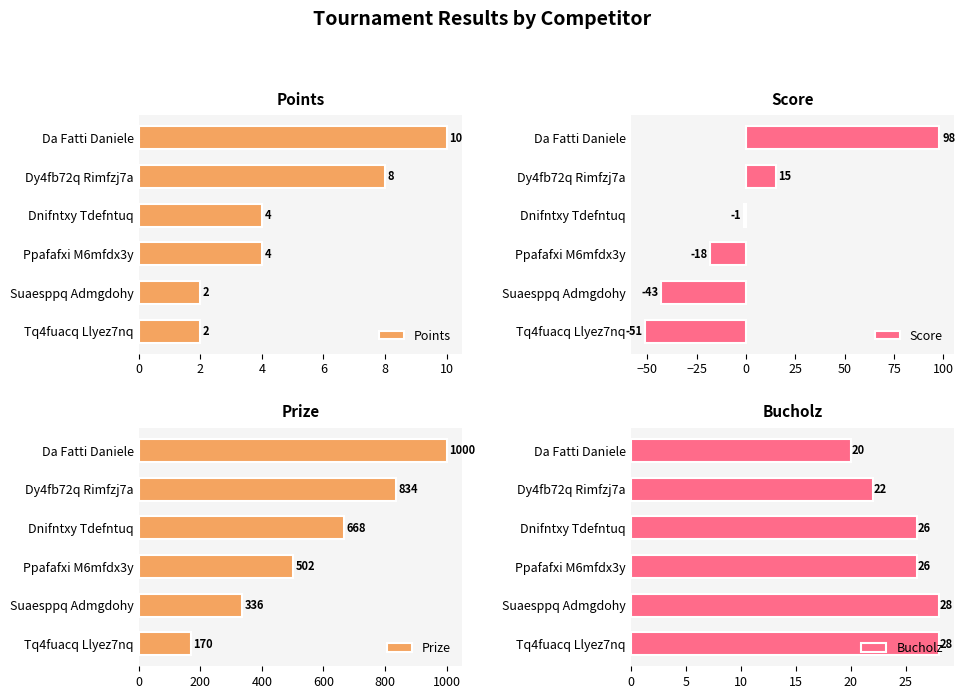

How many Points values are between 2 and 8?

5